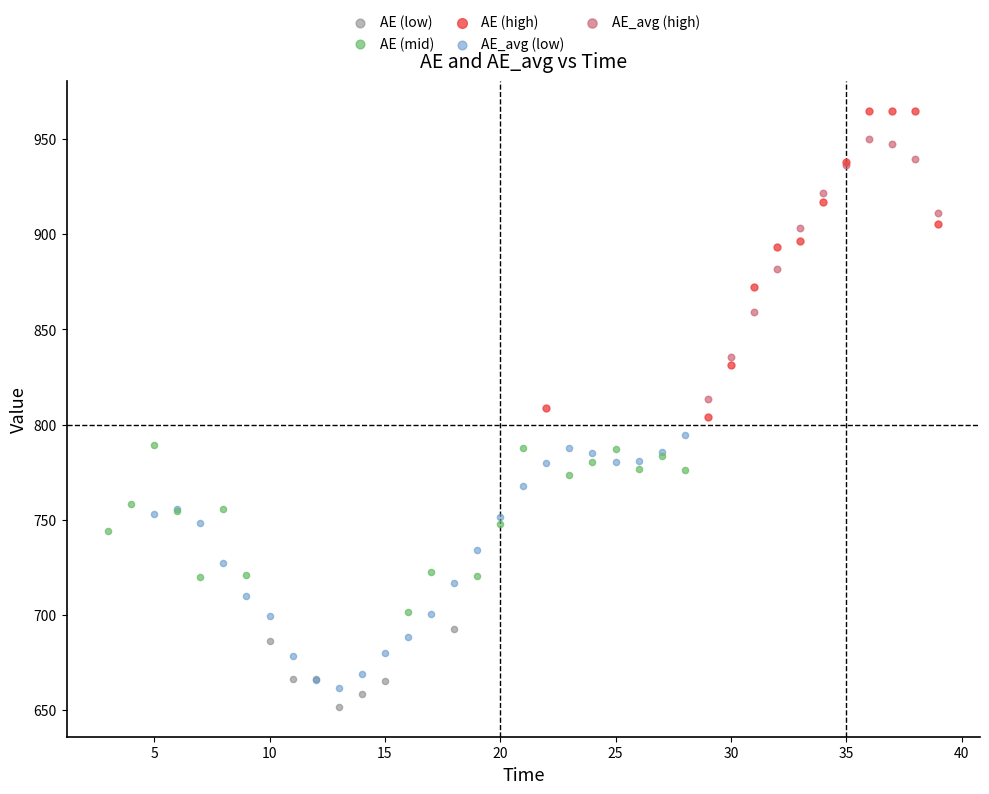

Which series contains the lowest Y value?

AE (low)